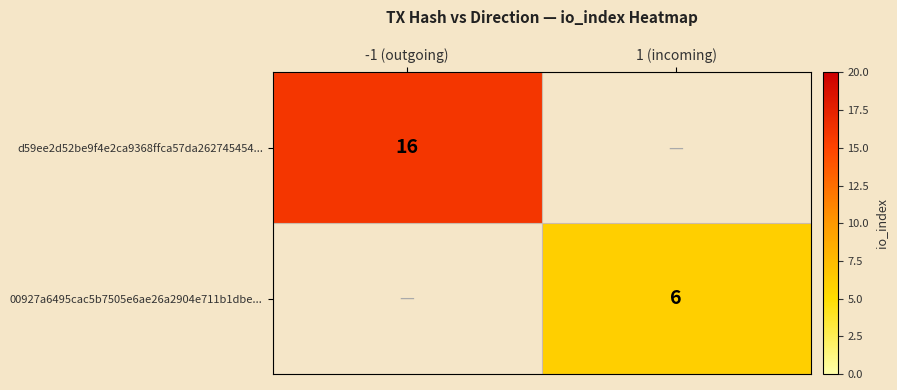

The value of d59ee2d52be9f4e2ca9368ffca57da262745454... at -1 (outgoing) is 22. True or false?

False